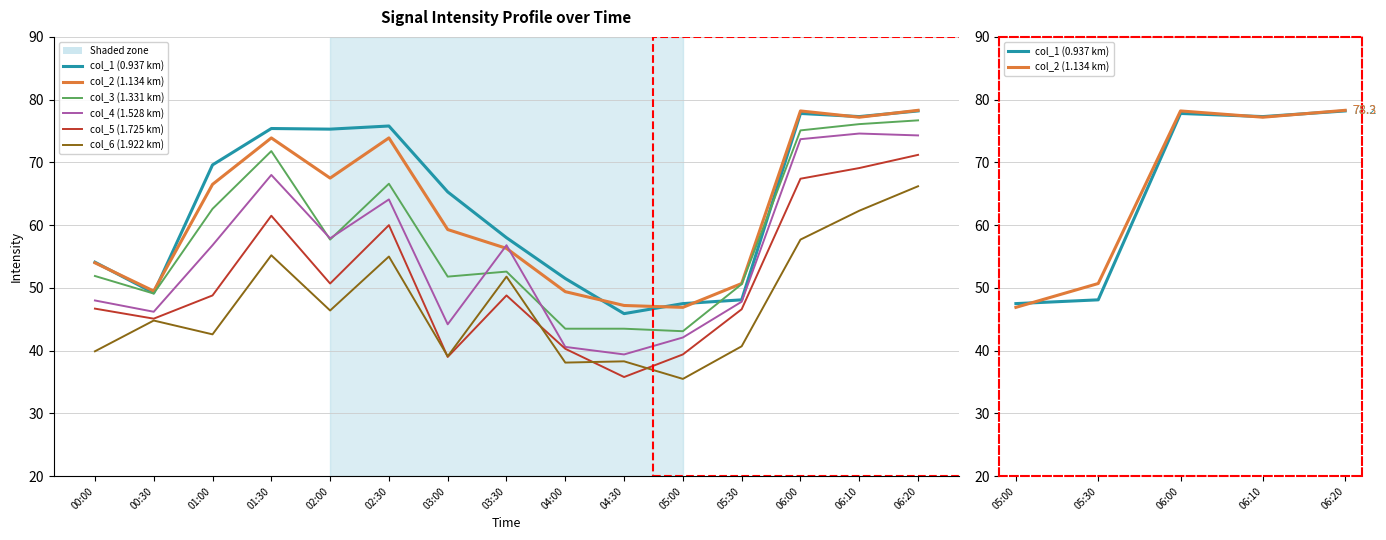

True or false: col_6 and col_1 cross at least once.

False